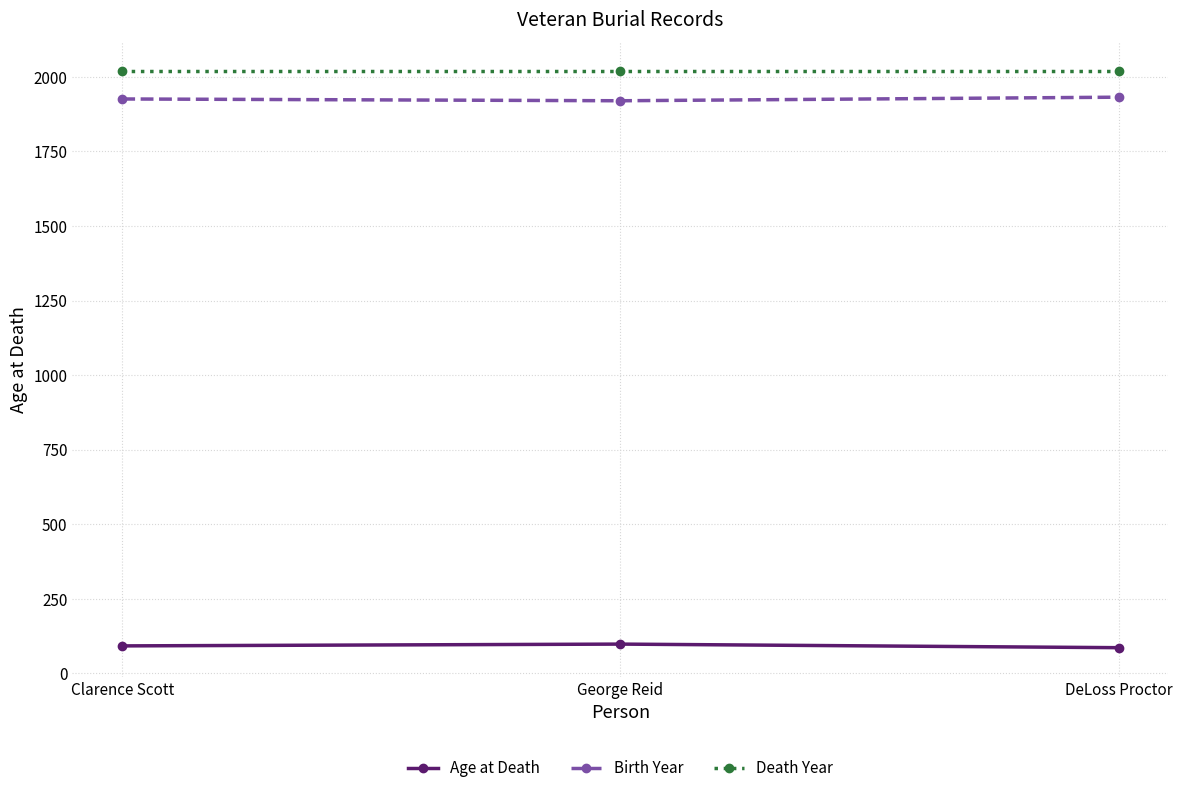

What is the total value across all series at Clarence Scott?

4037